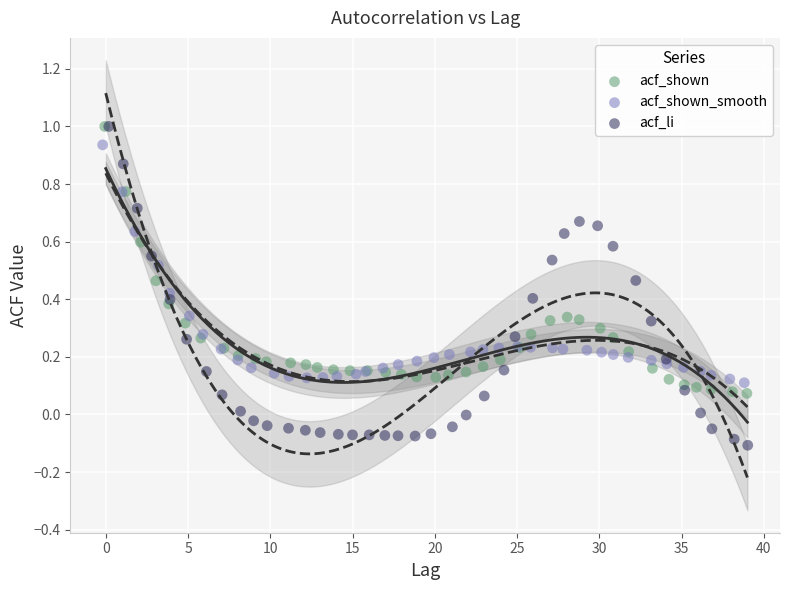

Which series has the largest Y range (max minus min)?

acf_li